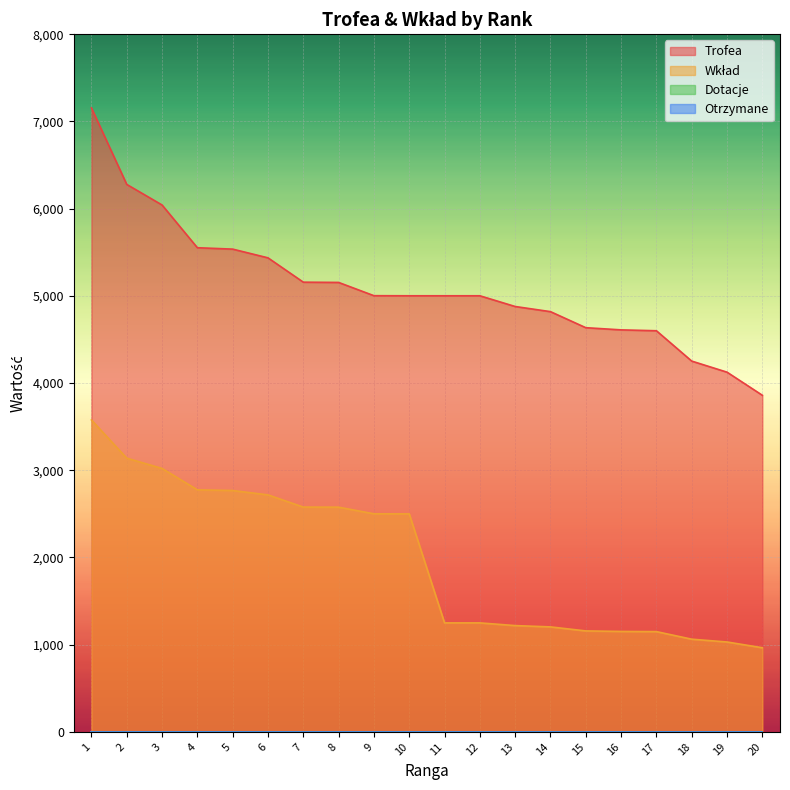

True or false: Trofea and Wkład intersect in this chart.

False